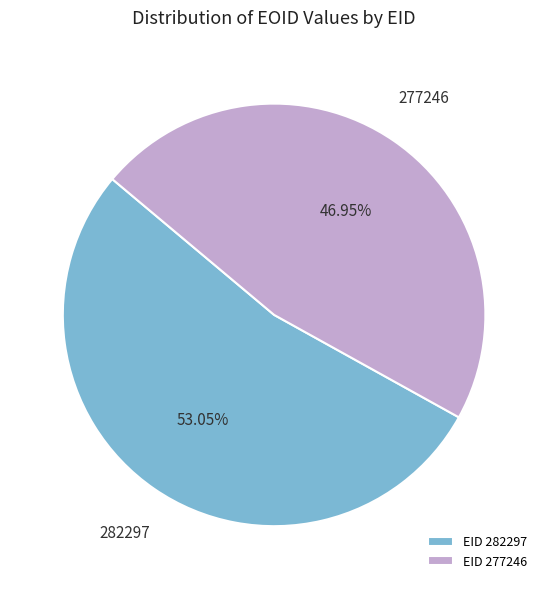

Is there a majority slice in this chart?

Yes